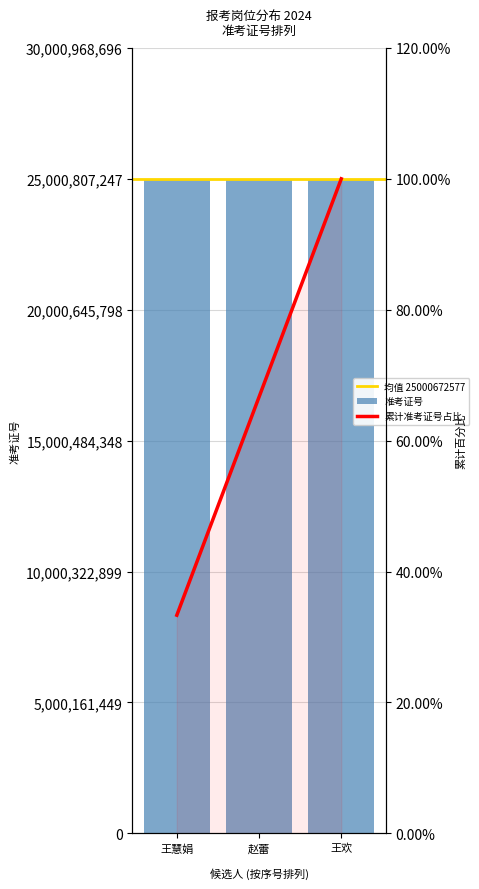

At which label does 序号 reach its peak?

王欢